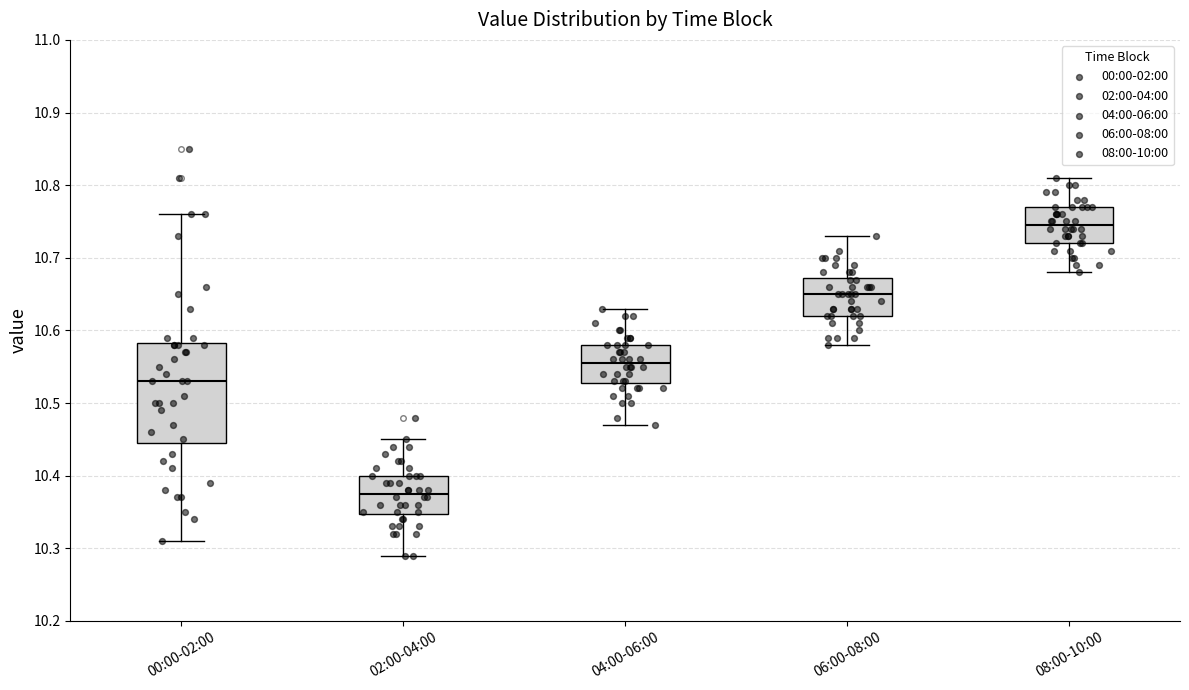

Reading left to right, transcribe this box plot: for each box, give where its median line is, the range the box spans, and where its two whiskers end, as read against the y-axis. The values are not printed on the chart, so give them approximately, as read against the axis.

00:00-02:00: median 10.53, box 10.45 to 10.58, whiskers 10.31 to 10.76
02:00-04:00: median 10.38, box 10.35 to 10.40, whiskers 10.29 to 10.45
04:00-06:00: median 10.56, box 10.53 to 10.58, whiskers 10.47 to 10.63
06:00-08:00: median 10.65, box 10.62 to 10.67, whiskers 10.58 to 10.73
08:00-10:00: median 10.75, box 10.72 to 10.77, whiskers 10.68 to 10.81